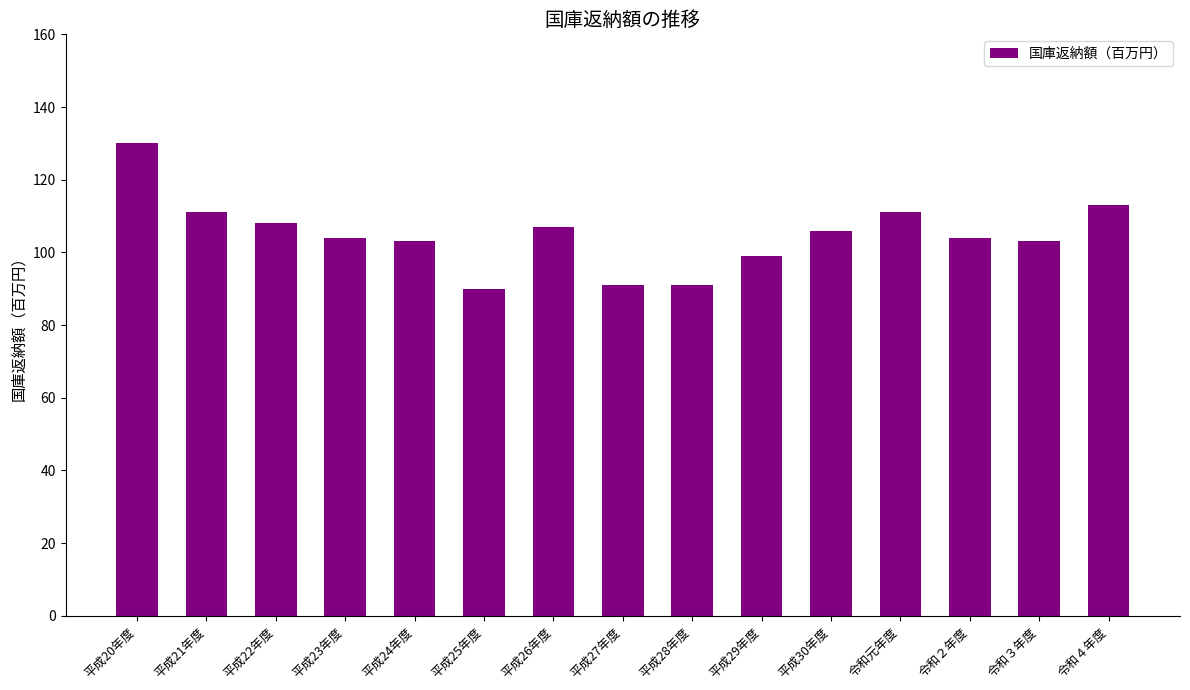

What is the change in value from 平成24年度 to 令和元年度?

+8